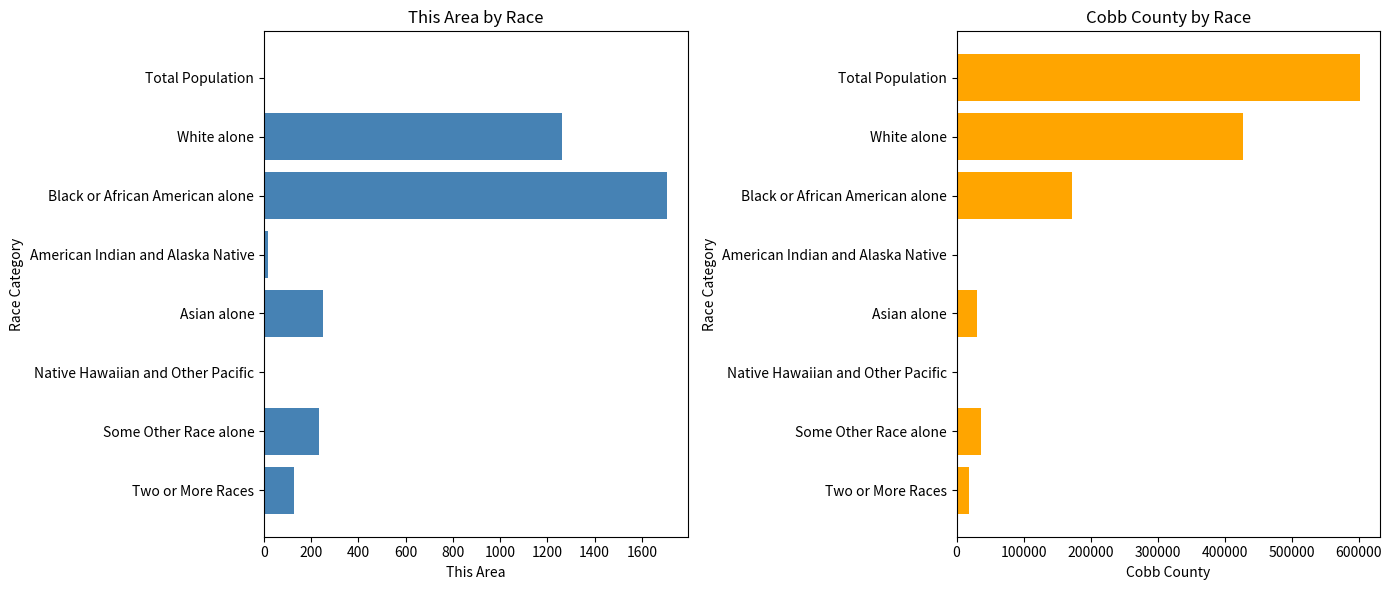

What is the value of the This Area bar at the 1st from the left?

3